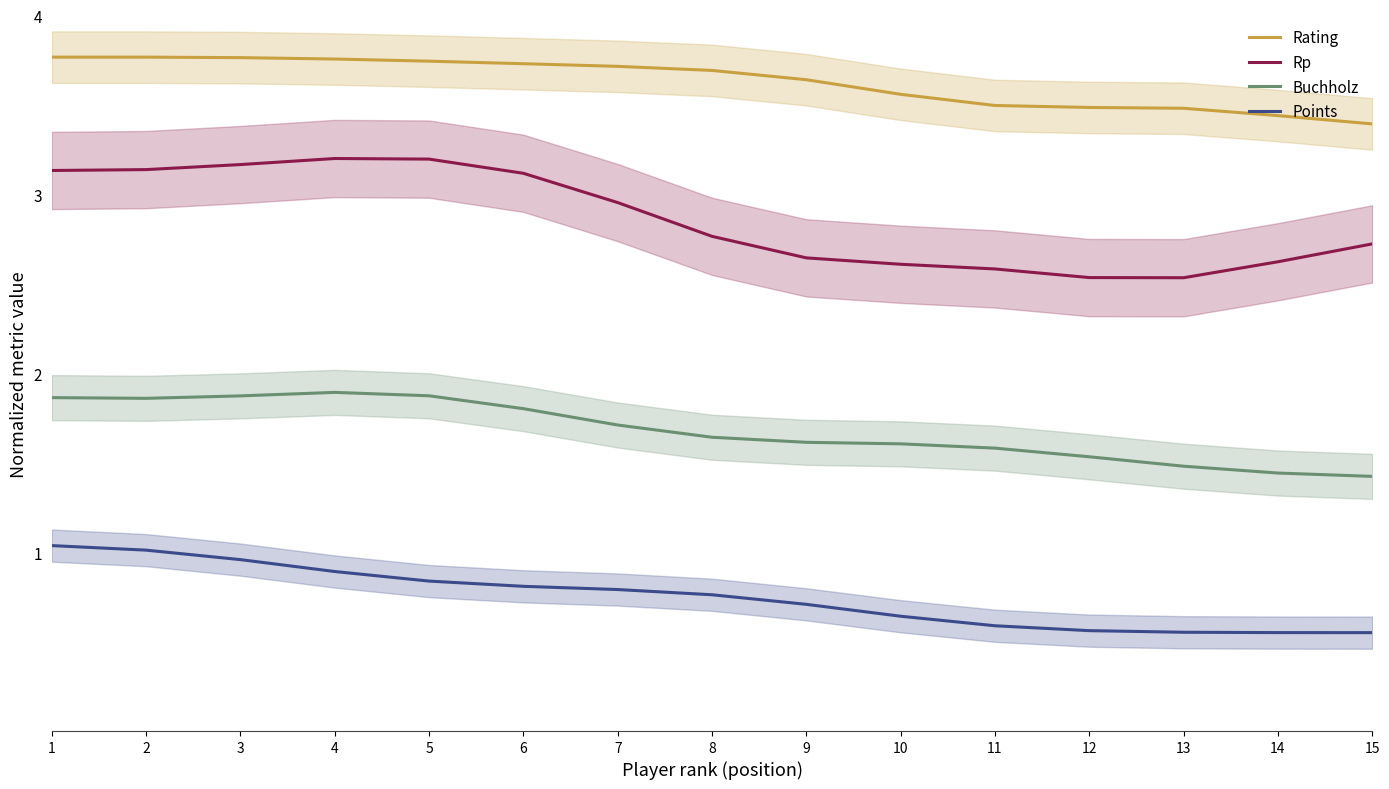

What is the value of the Rating point at the 1st from the left?

3.8